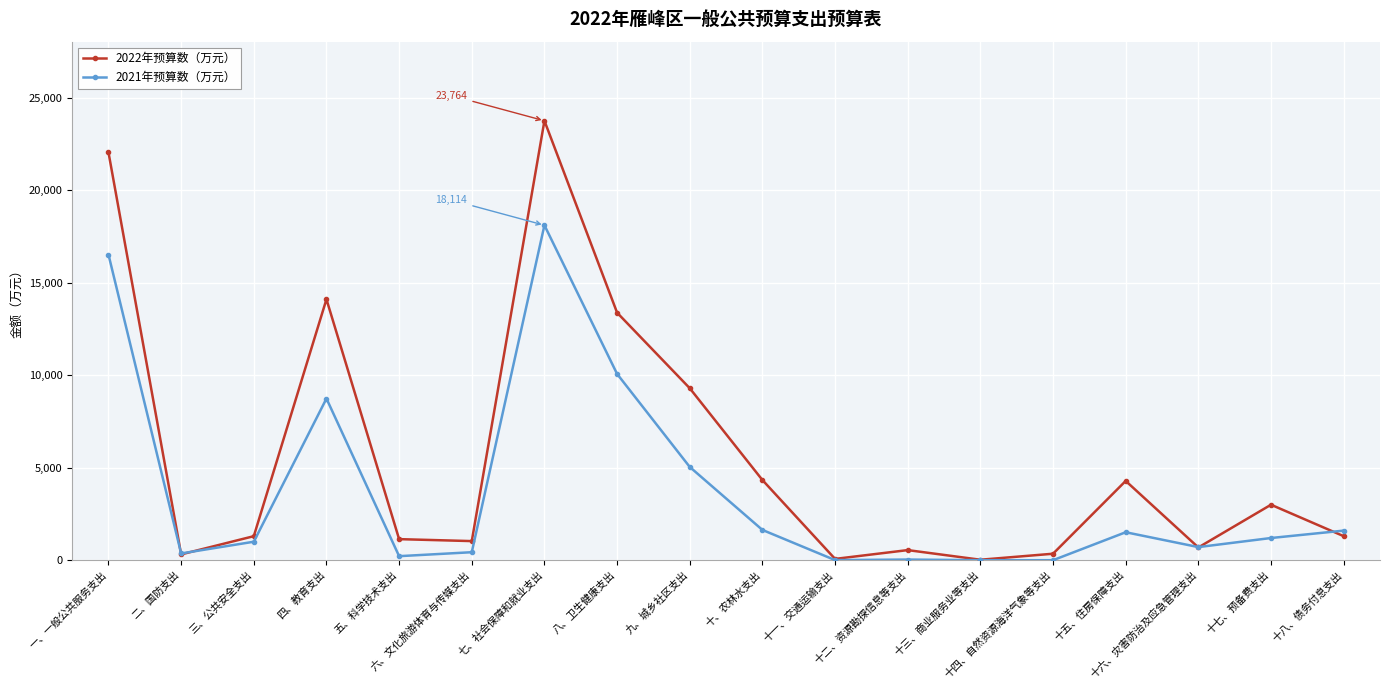

Where is 2022年预算数（万元） nearest to the value 11894?

八、卫生健康支出